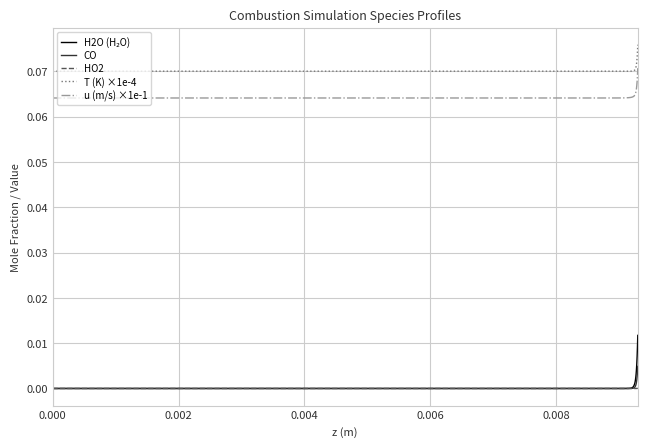

Which series has the largest total across all categories?

T (K) ×1e-4